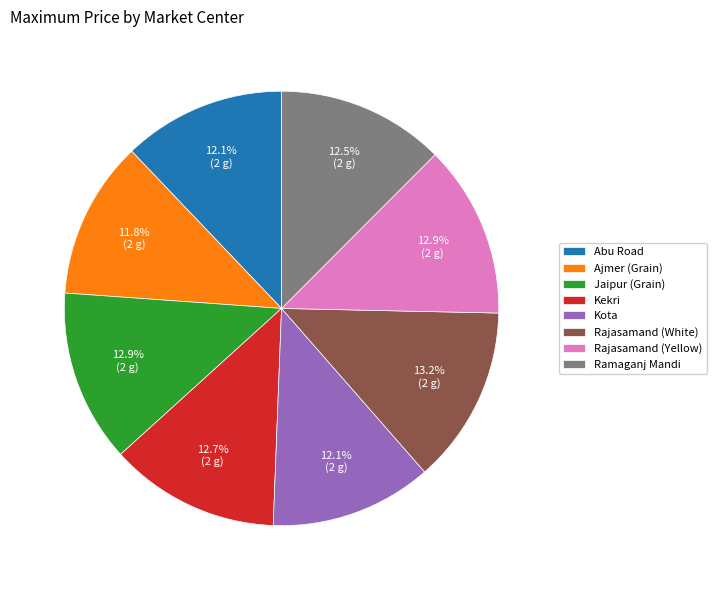

What percentage is the Rajasamand (White) slice, to the nearest percent?

13%